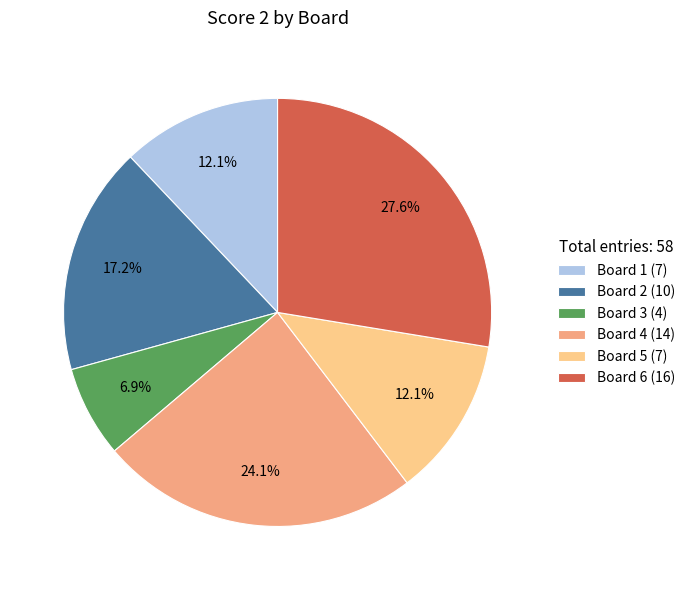

Between Board 4 (14) and Board 1 (7), which is larger?

Board 4 (14)